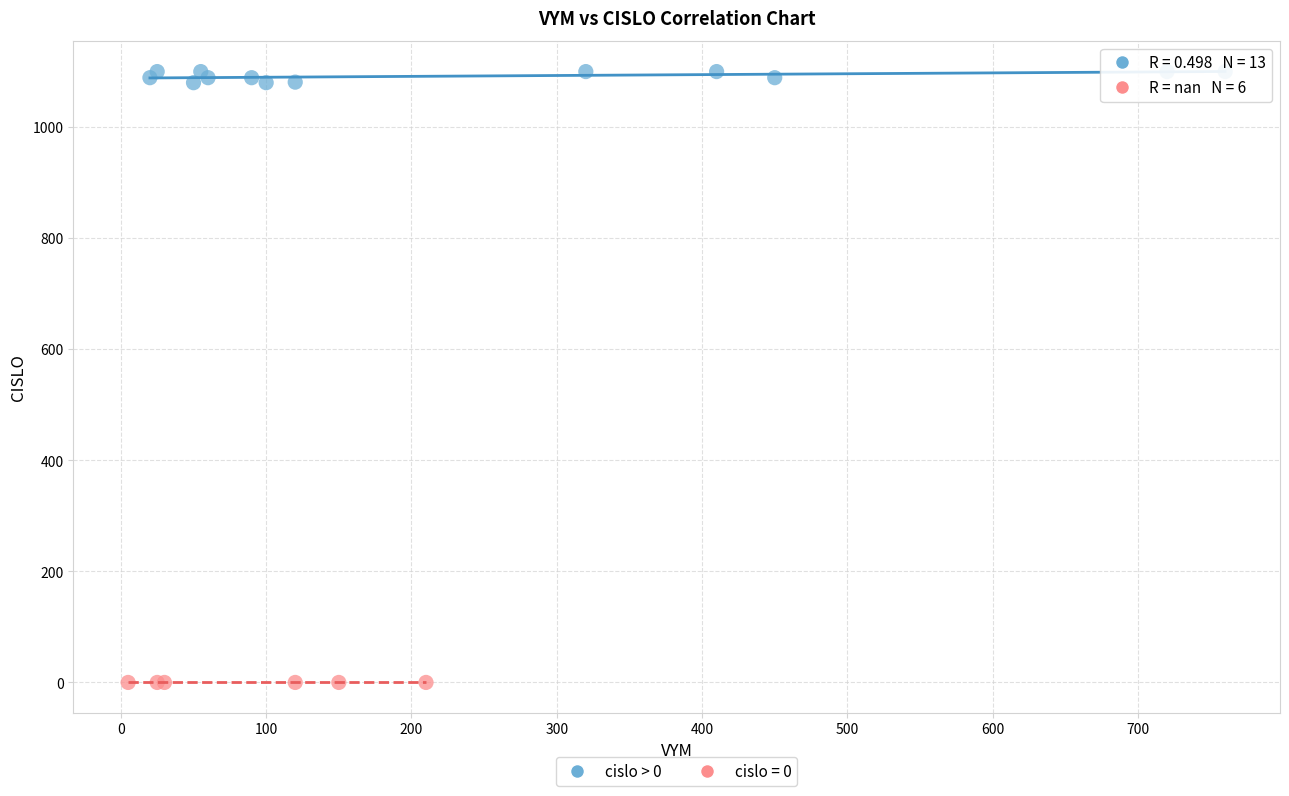

Which series contains the highest Y value?

cislo > 0